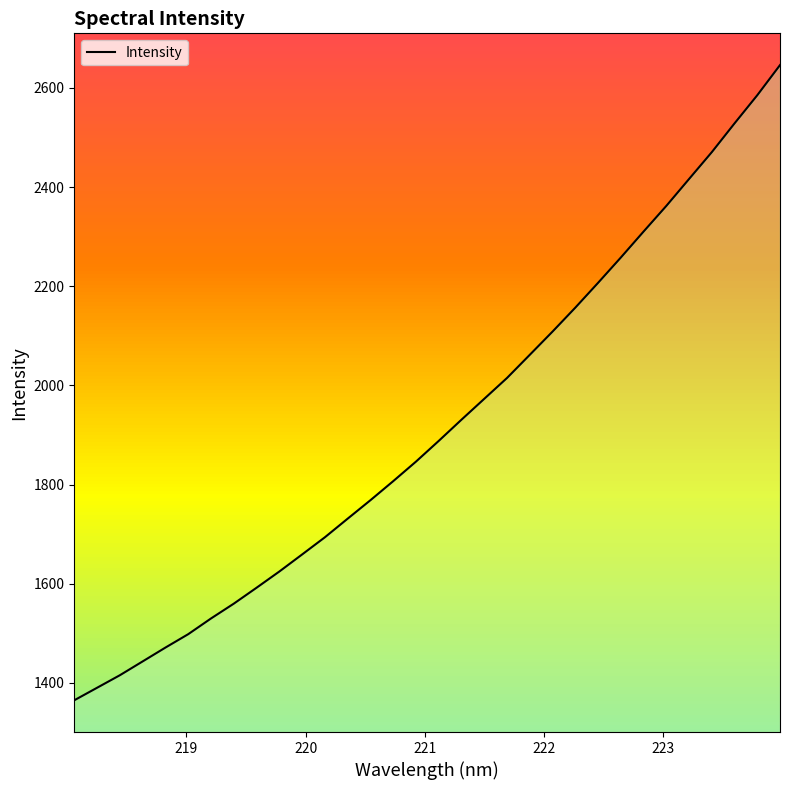

How many lines are shown in the chart?

1